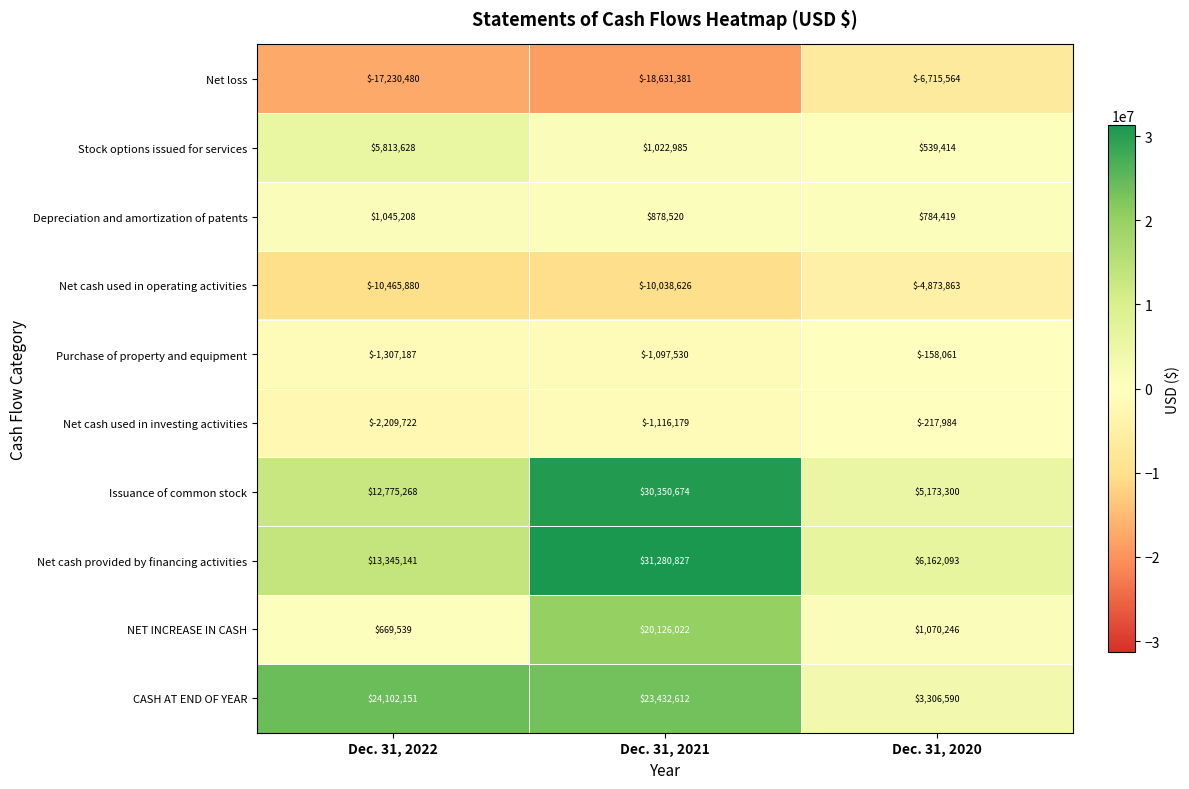

At Dec. 31, 2021, list the series in order from largest to smallest.

Net cash provided by financing activities, Issuance of common stock, CASH AT END OF YEAR, NET INCREASE IN CASH, Stock options issued for services, Depreciation and amortization of patents, Purchase of property and equipment, Net cash used in investing activities, Net cash used in operating activities, Net loss